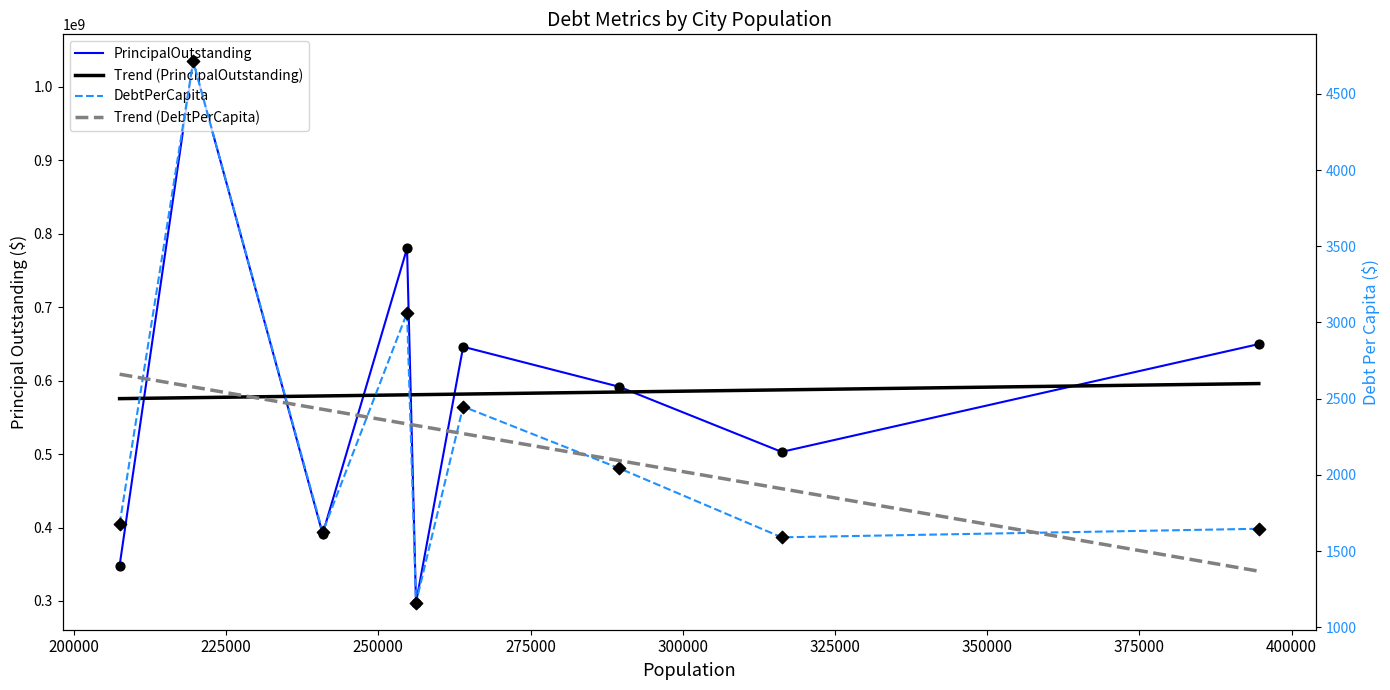

Is the value of PrincipalOutstanding at Irving greater than the value of DebtPerCapita at Lubbock?

Yes